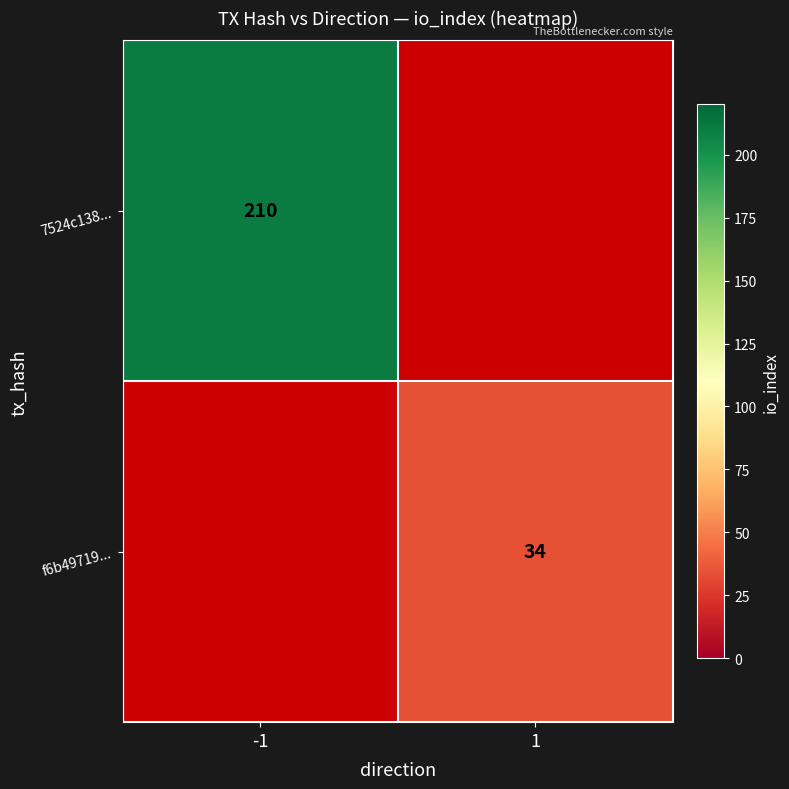

Which has a higher value, 1 or -1?

-1